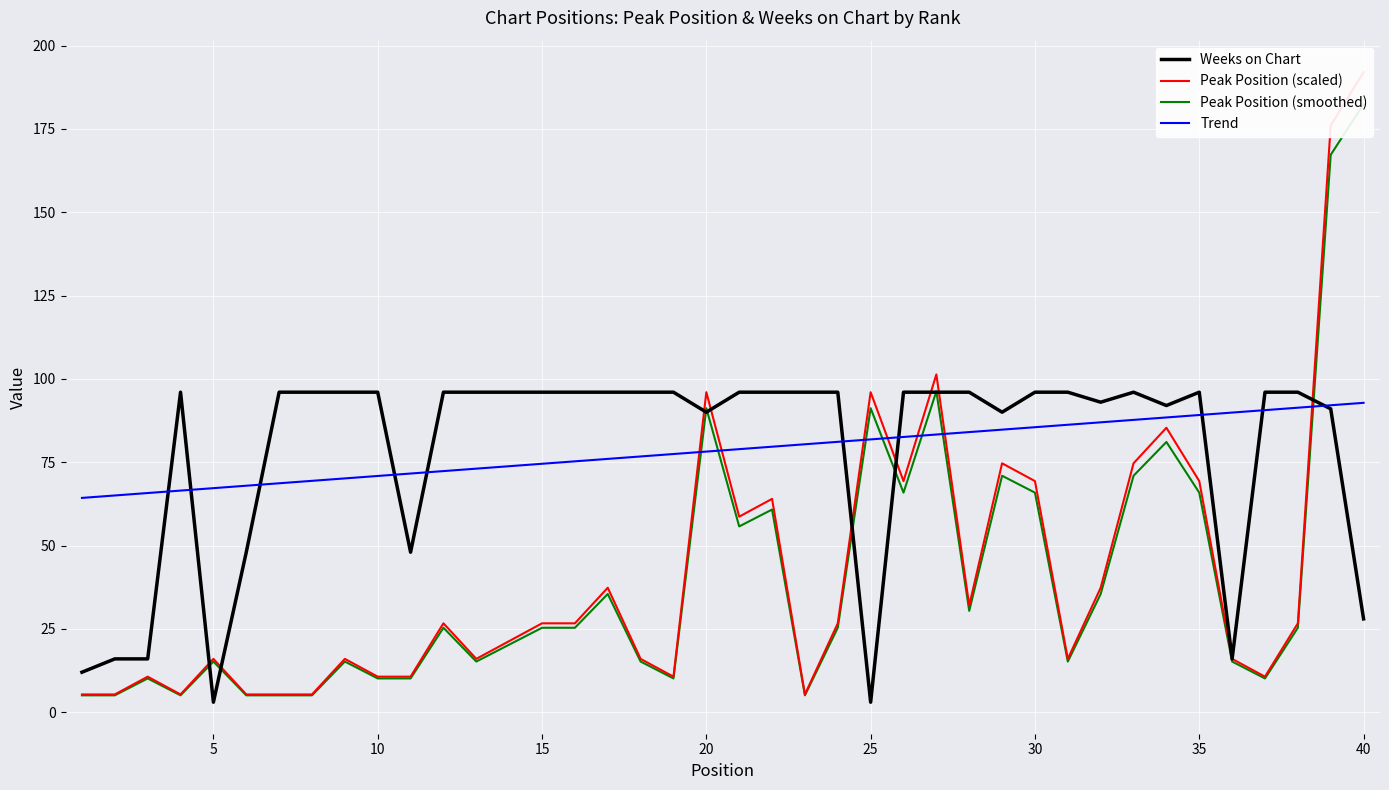

What is the lowest value of the Peak Position (smoothed) series?

5.1